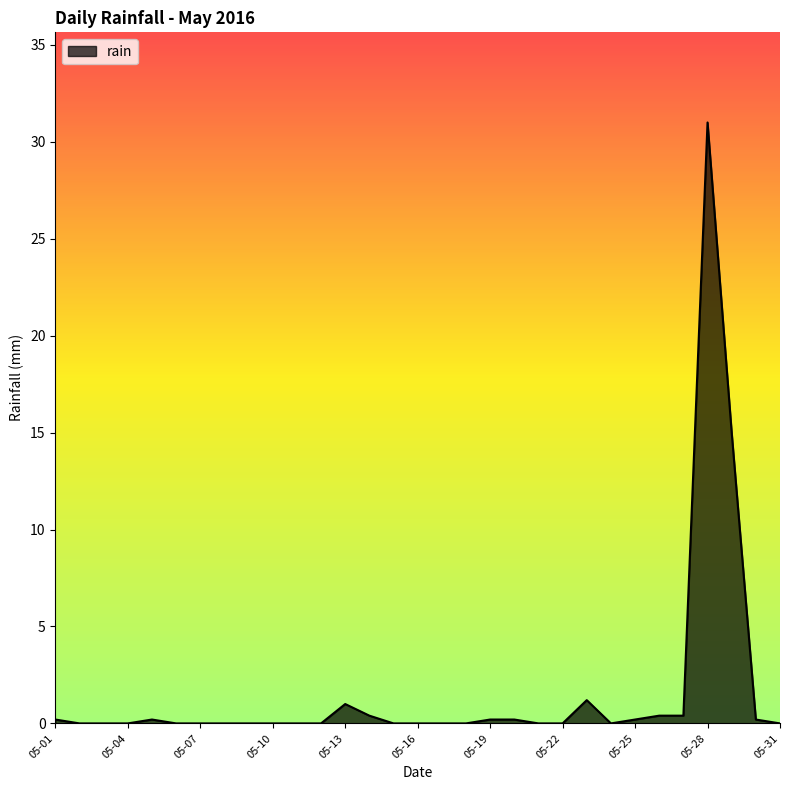

What is the greatest value displayed?

31.0